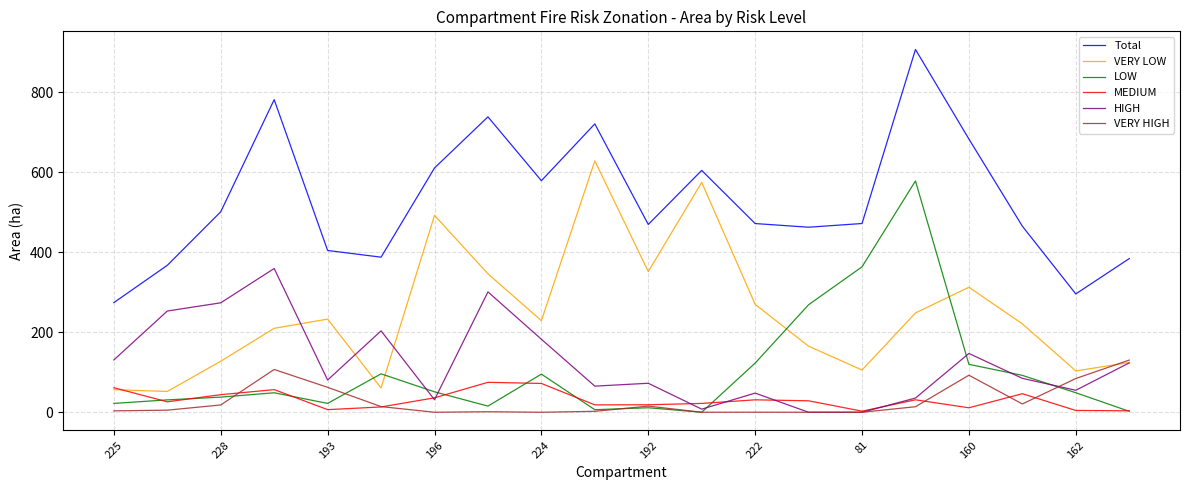

List the series in order of their peak value, lowest first.

MEDIUM, VERY HIGH, HIGH, LOW, VERY LOW, Total